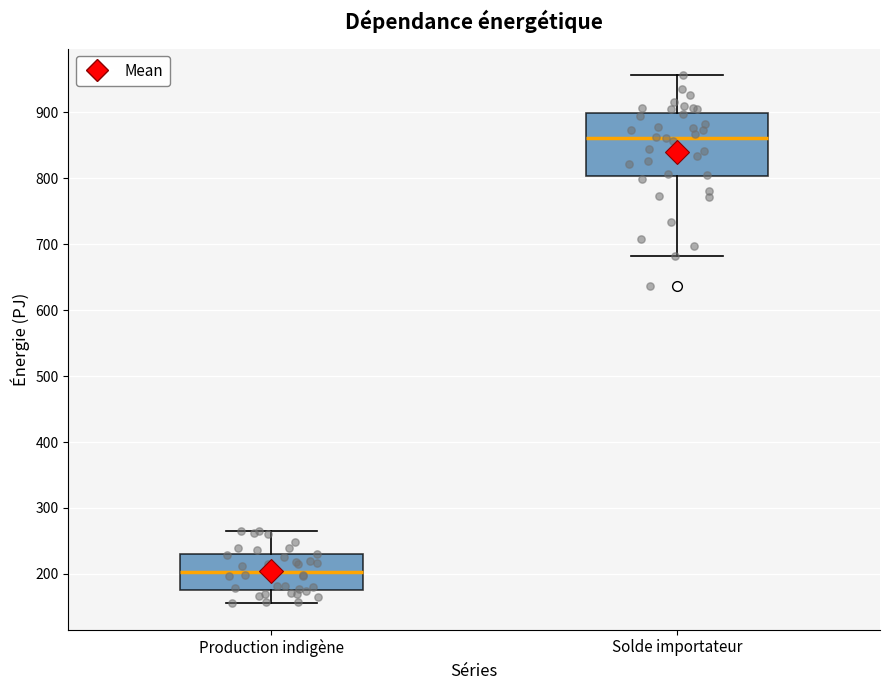

Reading left to right, read every box against the y-axis: the position of its median line, the range the box covers, and the ends of its whiskers. The values are not printed on the chart, so give them approximately, as read against the axis.

Production indigène: median 200, box 180 to 230, whiskers 160 to 270
Solde importateur: median 860, box 800 to 900, whiskers 680 to 960